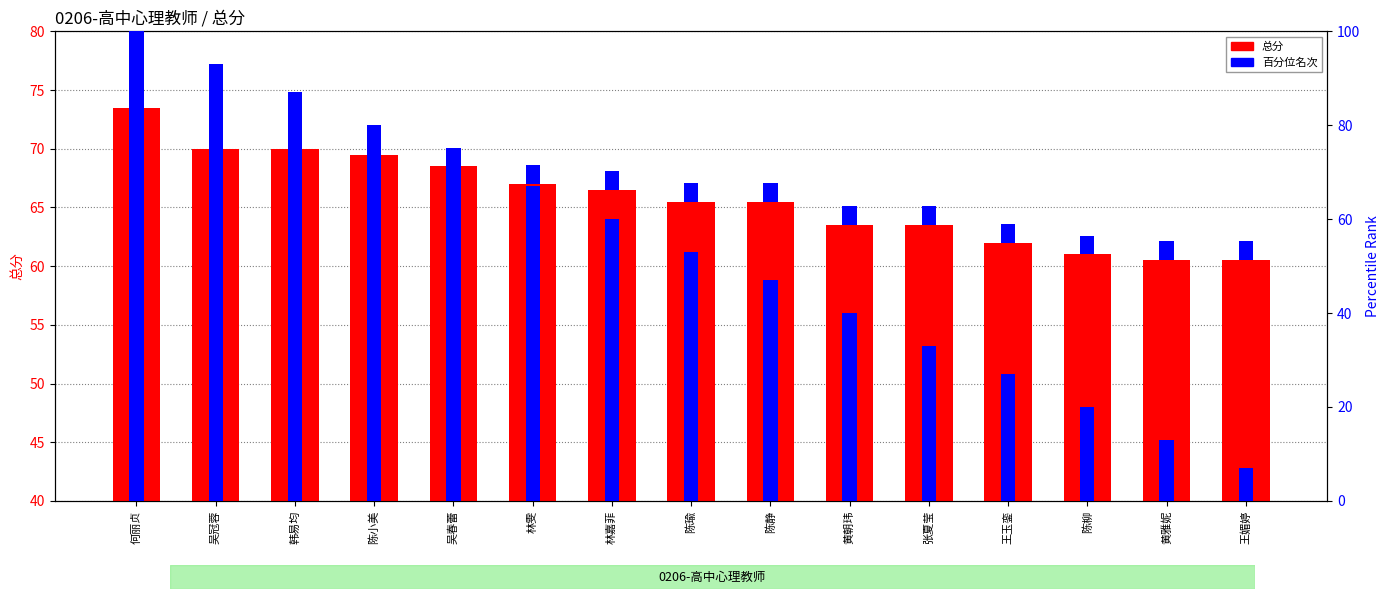

Reading left to right, transcribe all the data shown in this chart.

何丽贞=73.5	吴冠蓉=70.0	韩易均=70.0	陈小美=69.5	吴春蕾=68.5	林雯=67.0	林嘉菲=66.5	陈瑜=65.5	陈静=65.5	黄朝玮=63.5	张夏莹=63.5	王玉銮=62.0	陈柳=61.0	黄雅妮=60.5	王媚婷=60.5